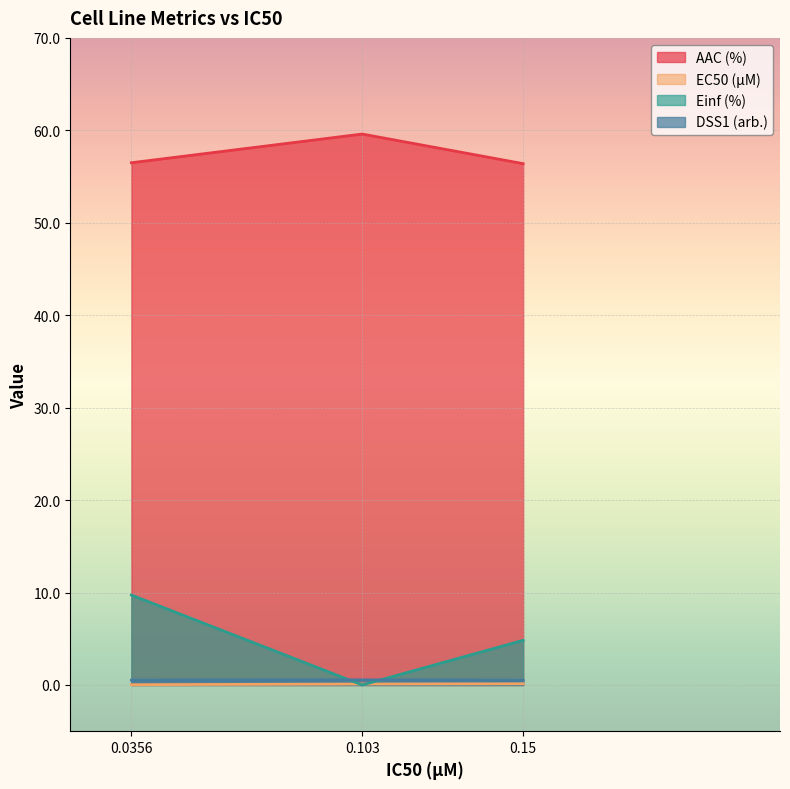

What is the highest value of the EC50 (µM) series?

0.1